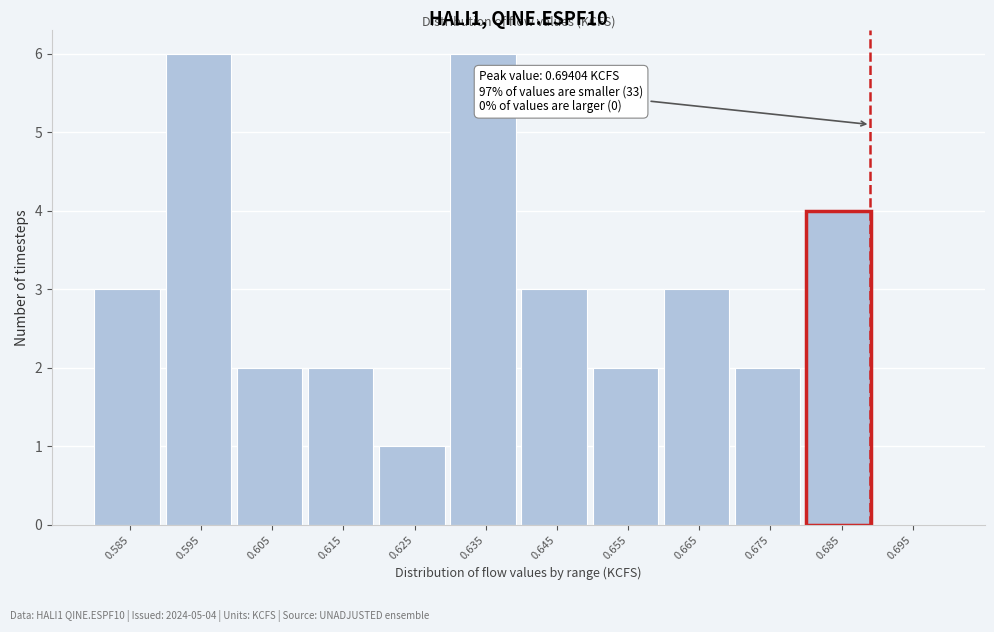

Reading left to right, extract all data points from this chart.

0.585=3	0.595=6	0.605=2	0.615=2	0.625=1	0.635=6	0.645=3	0.655=2	0.665=3	0.675=2	0.685=4	0.695=0